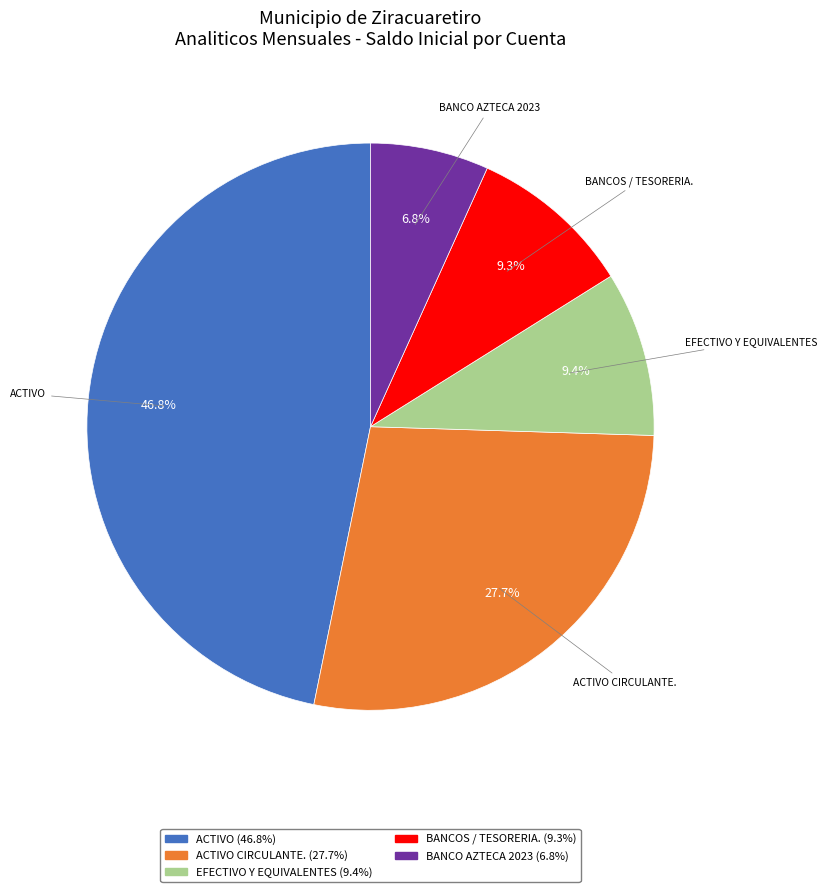

To the nearest percent, what is the average slice percentage?

20%